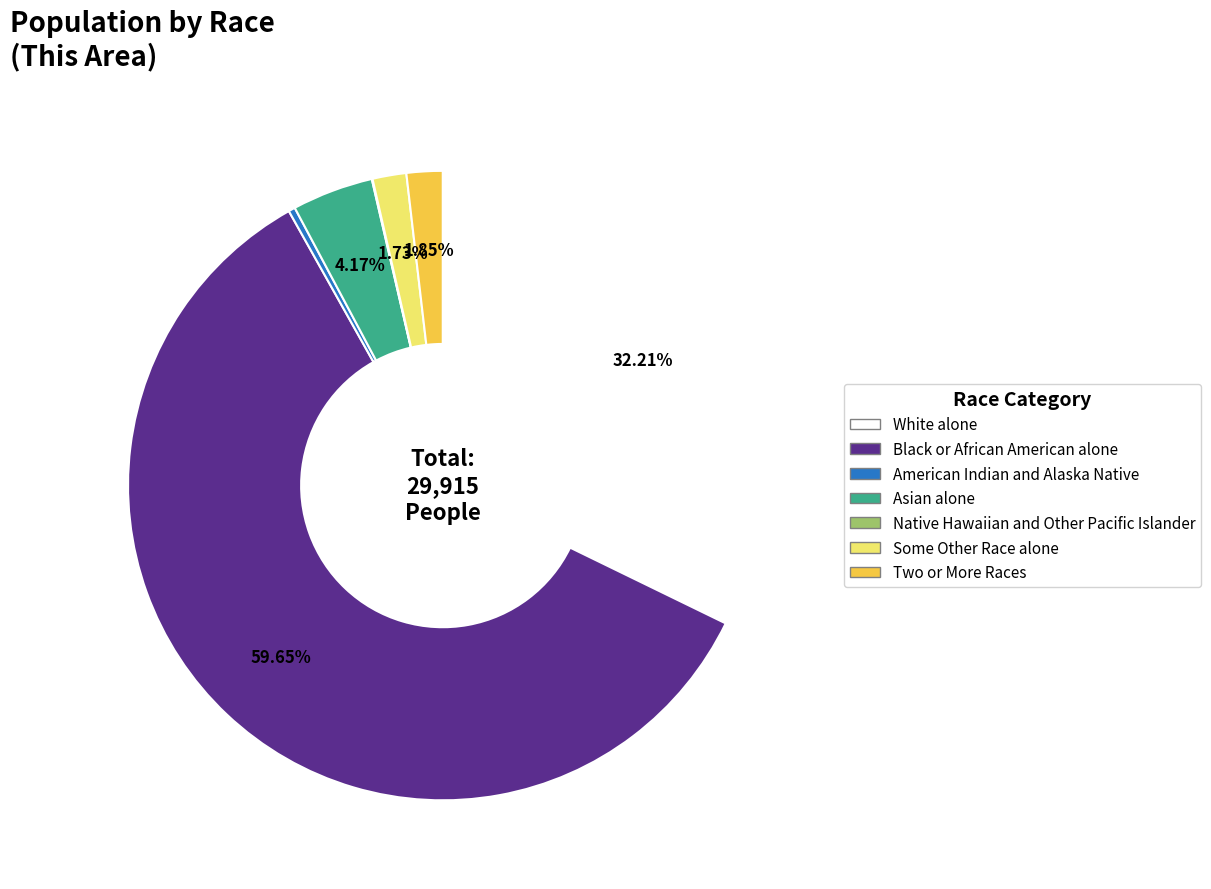

Which slice is the largest?

Black or African American alone